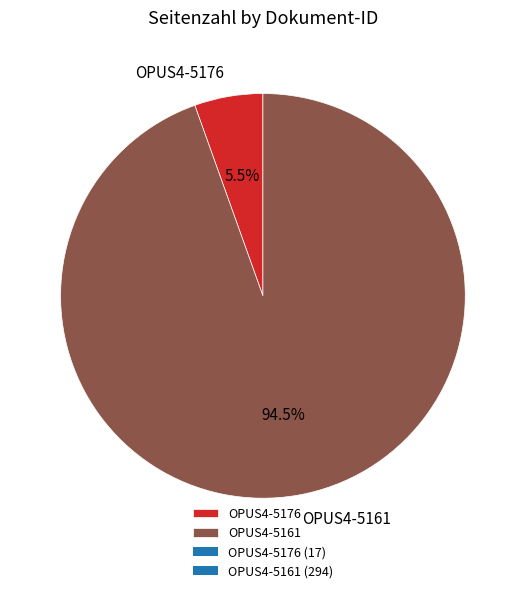

Combined, do OPUS4-5176 and OPUS4-5161 account for over 50%?

Yes